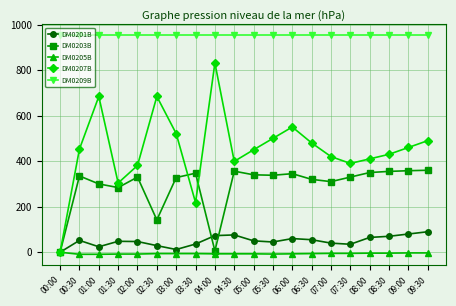

Which series has the widest spread of values?

DM0207B